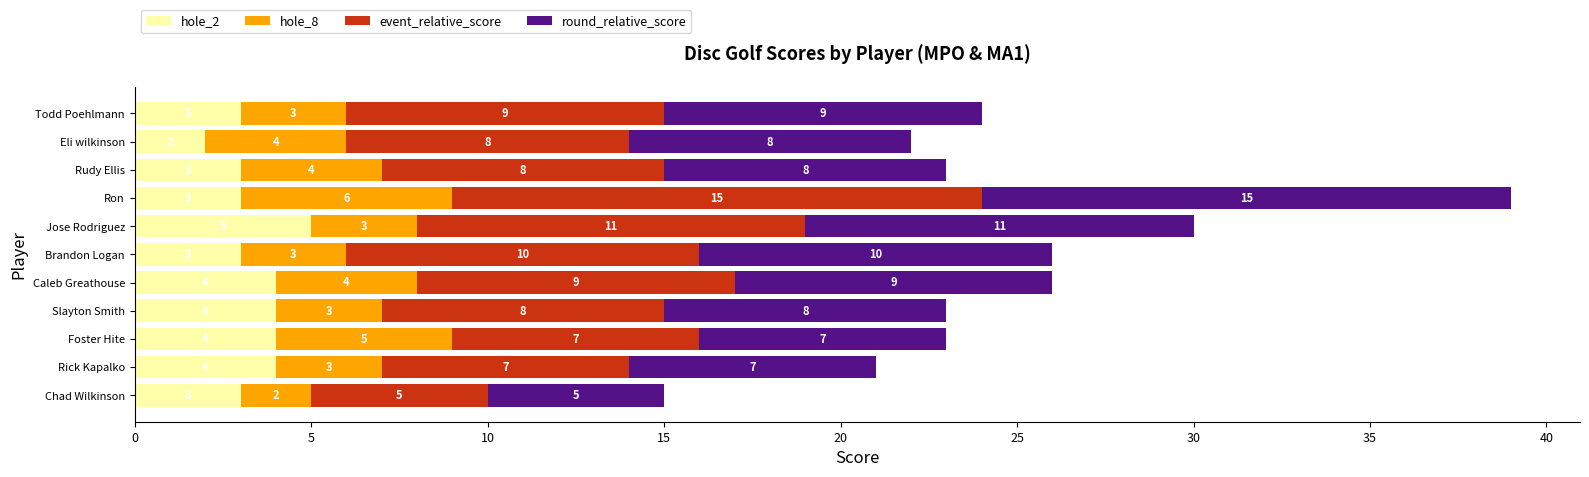

Which category has the lowest value in the hole_2 series?

Eli wilkinson